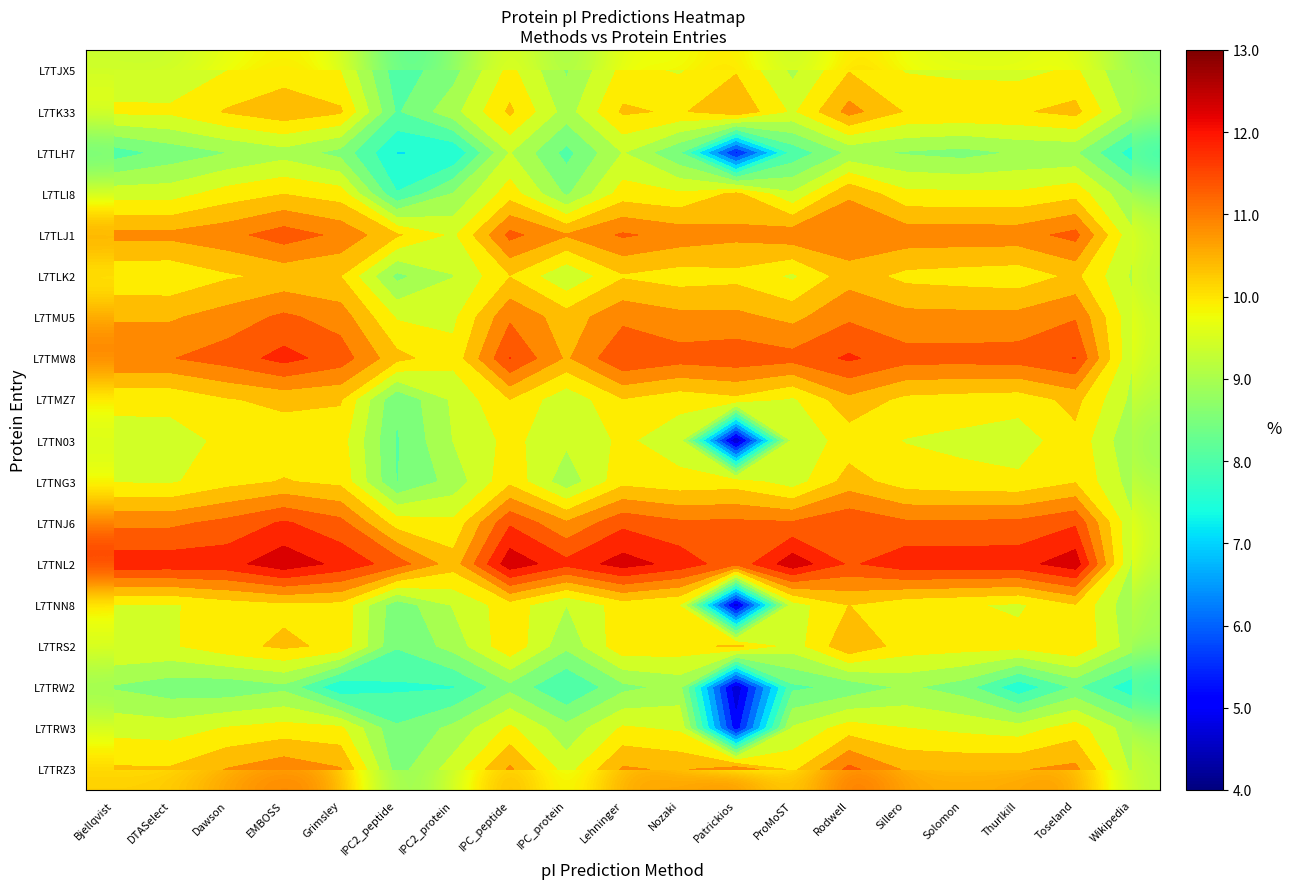

Which category has the lowest value across all series?

Patrickios